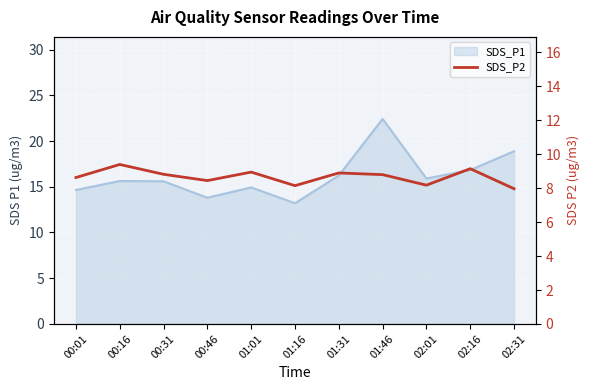

Where does the data first go above 8?

00:01